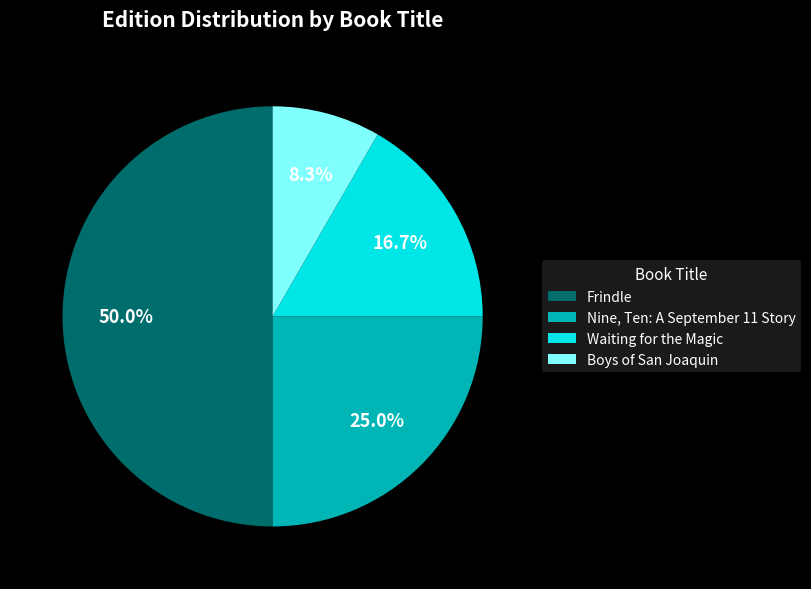

Combined, what portion of the pie is Boys of San Joaquin and Frindle?

58.3%